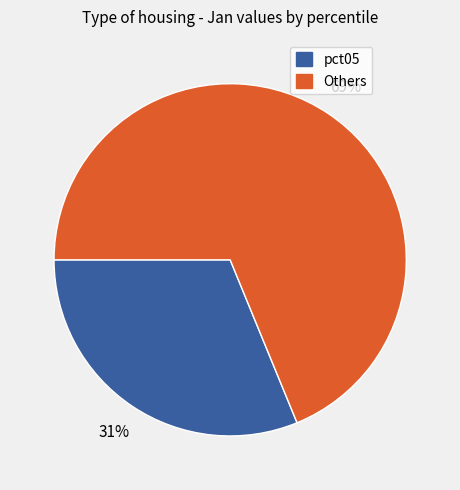

How many slices are in this pie chart?

2